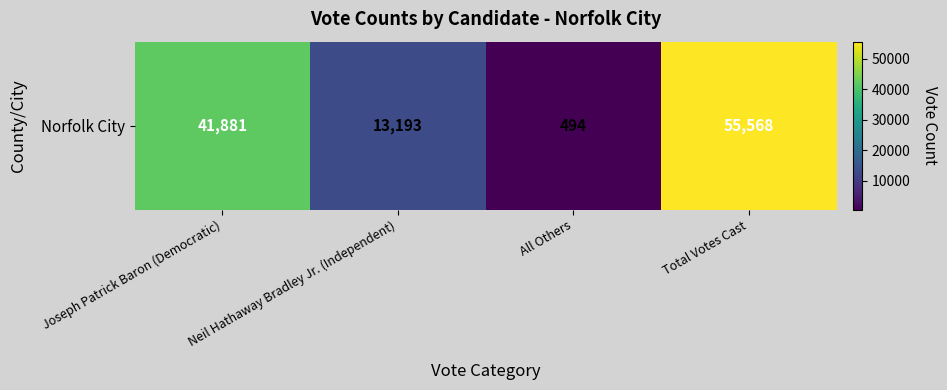

Which has a higher value, Joseph Patrick Baron (Democratic) or Total Votes Cast?

Total Votes Cast